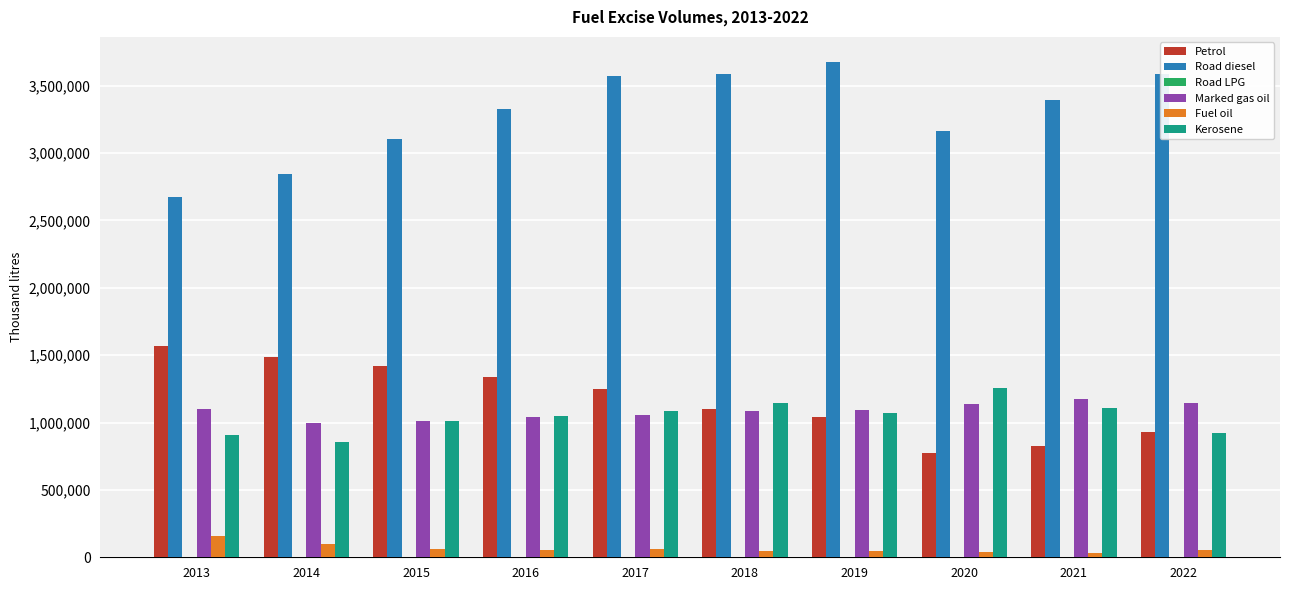

Which series has the widest spread of values?

Road diesel